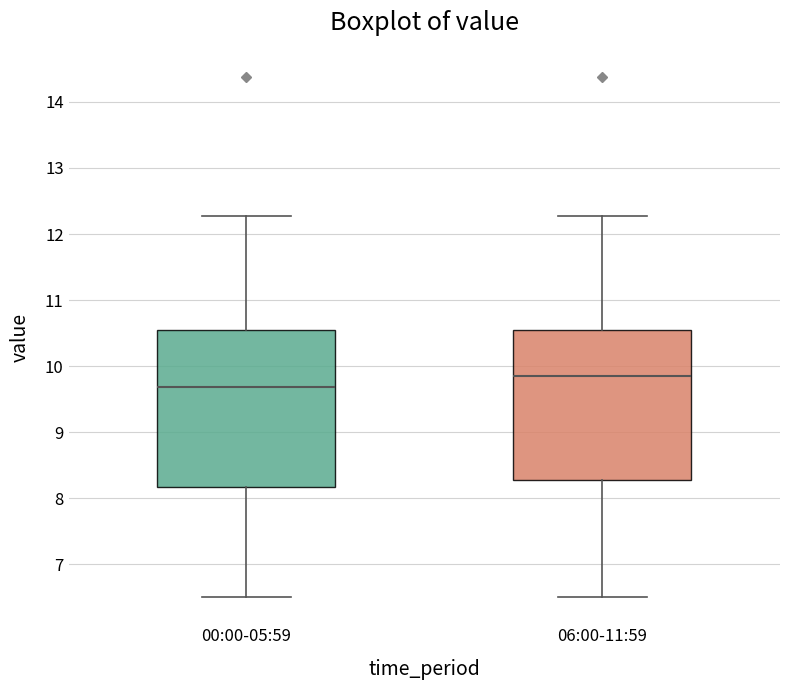

Which box has the lowest median line?

00:00-05:59